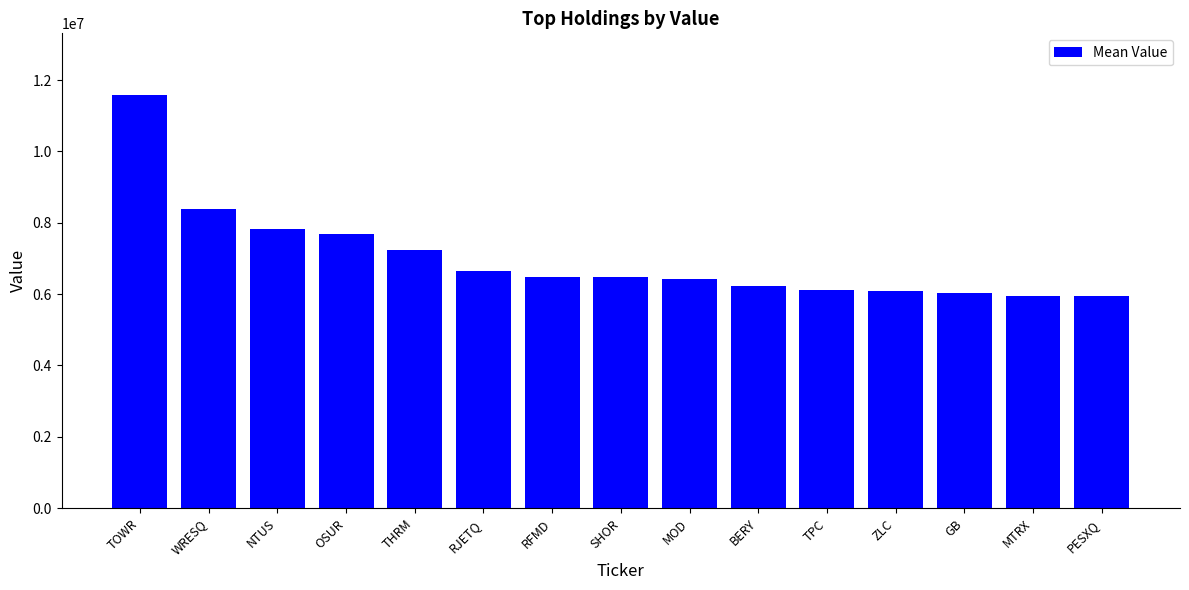

What is the difference between the values at RFMD and MTRX?

511000